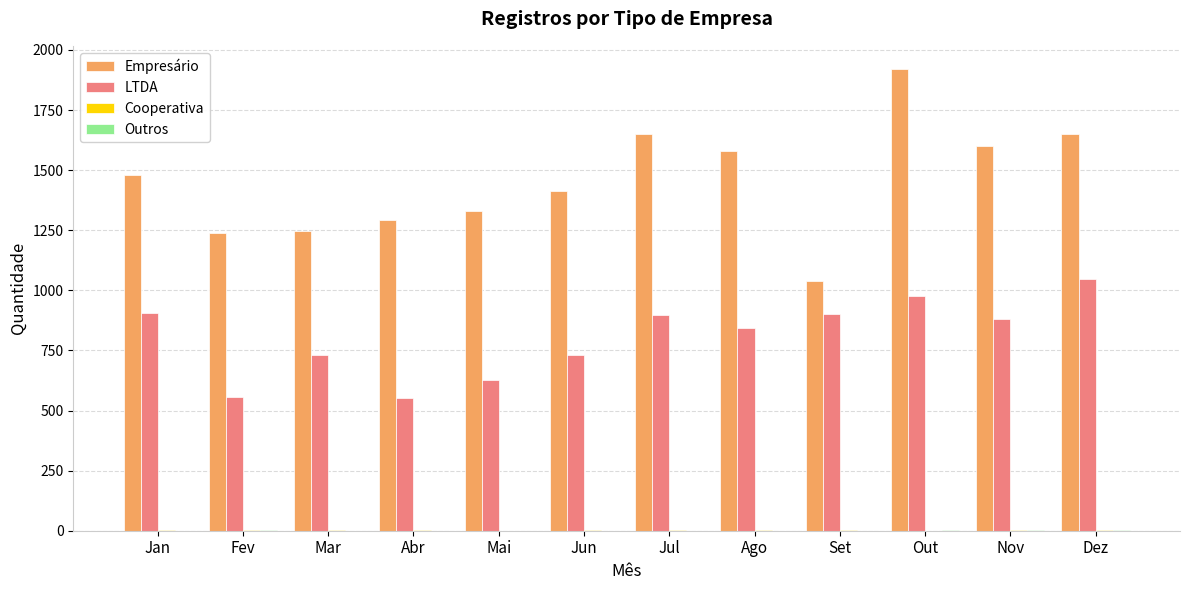

Which series changed the most between Jun and Jul?

Empresário